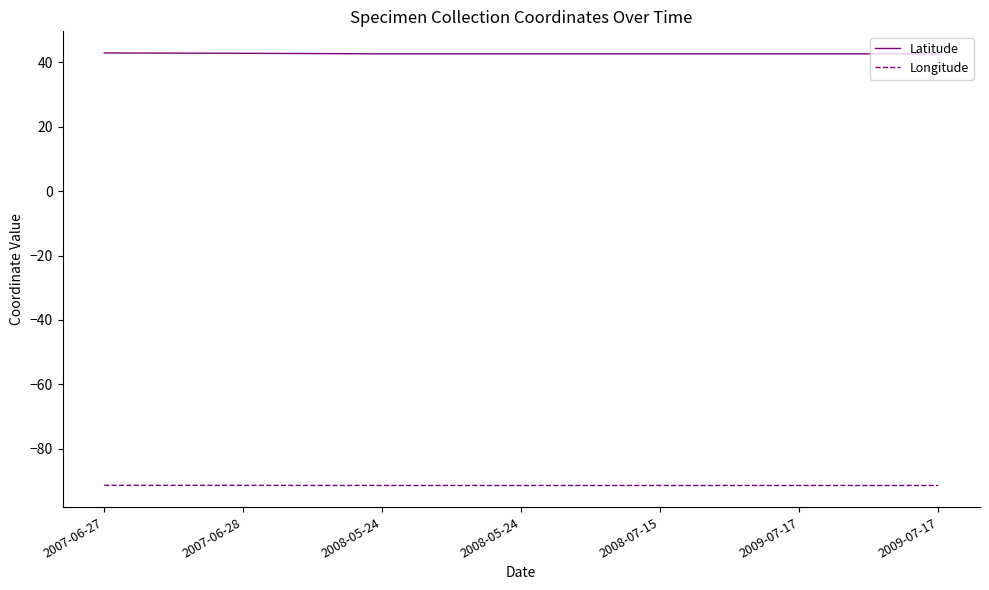

Which series has the widest spread of values?

Latitude